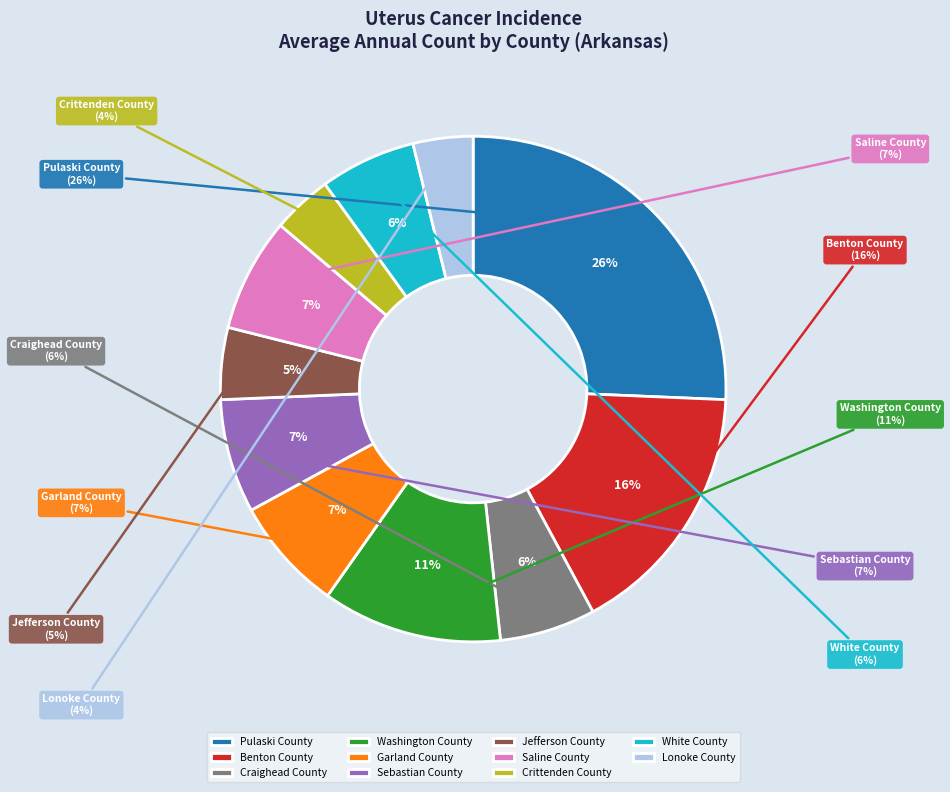

To the nearest percent, what percentage of the pie is Washington County?

11%